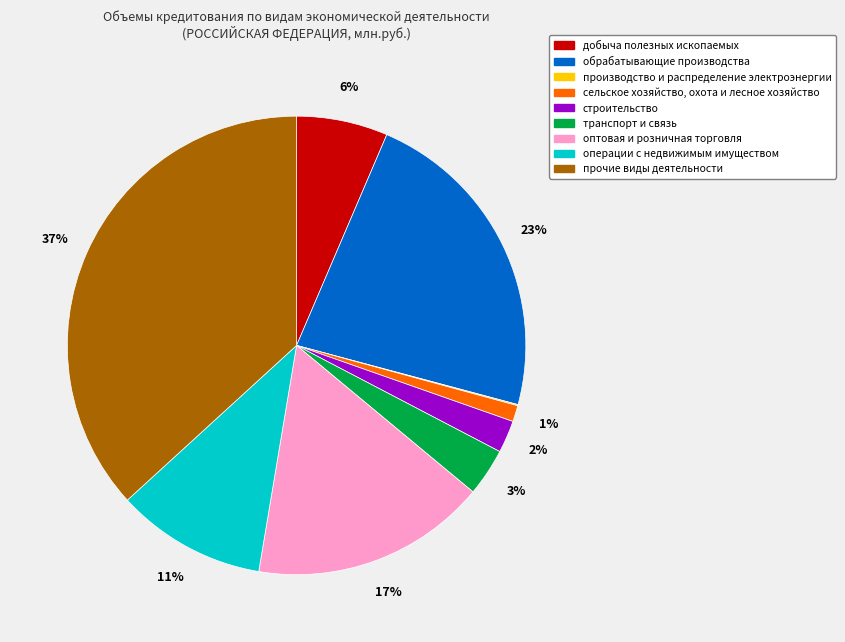

What percentage is the строительство slice, to the nearest percent?

2%